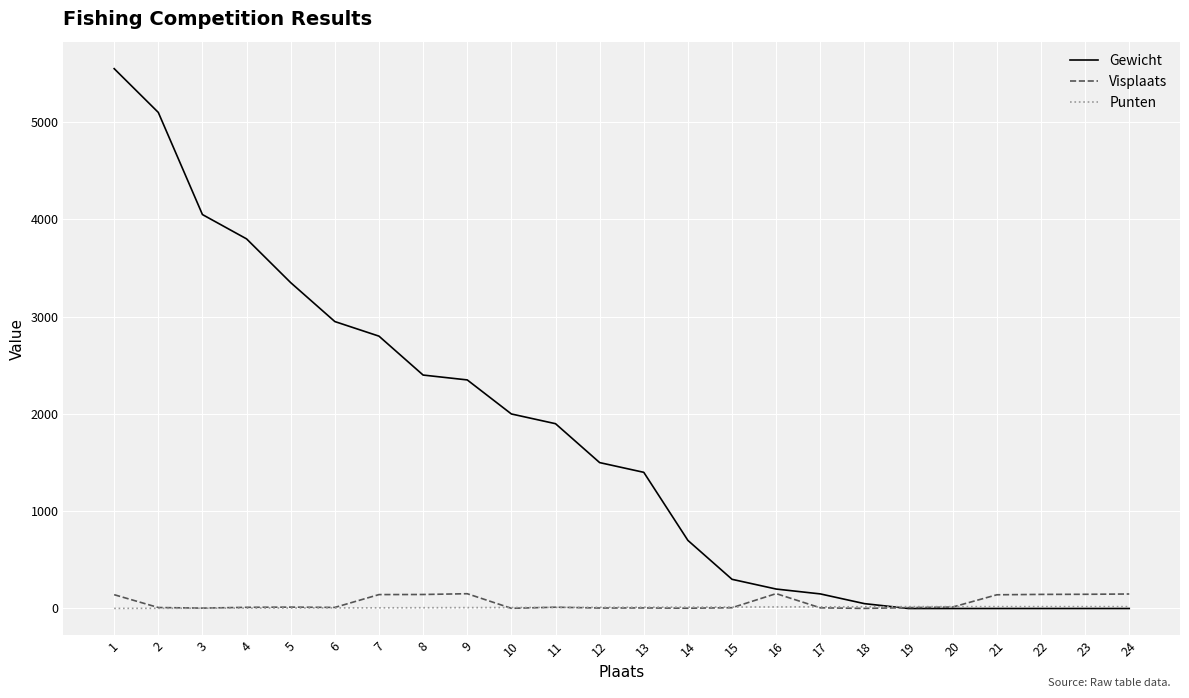

Which series has the largest total across all categories?

Gewicht